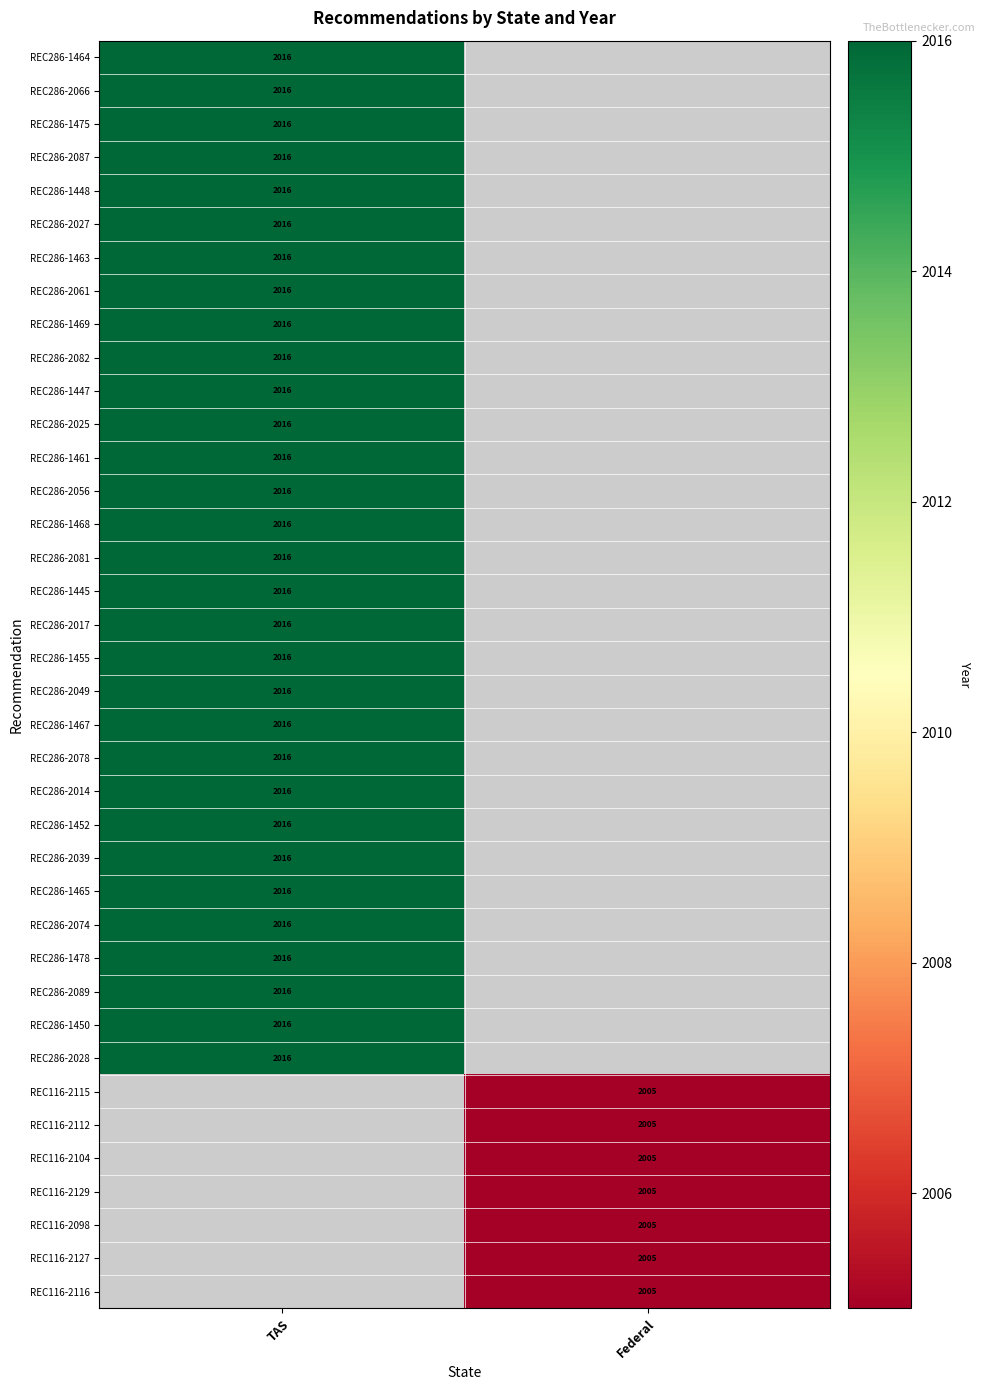

At which category does the chart reach its peak across all series?

TAS